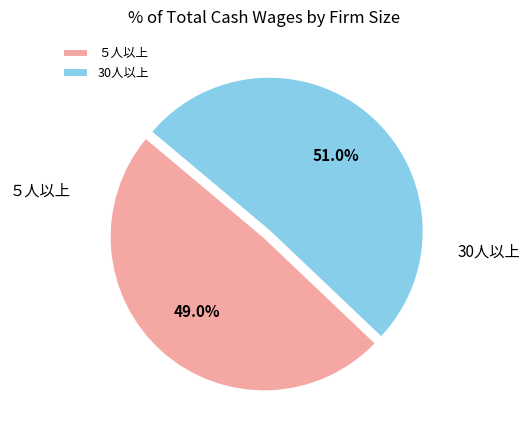

How many segments does this pie chart have?

2